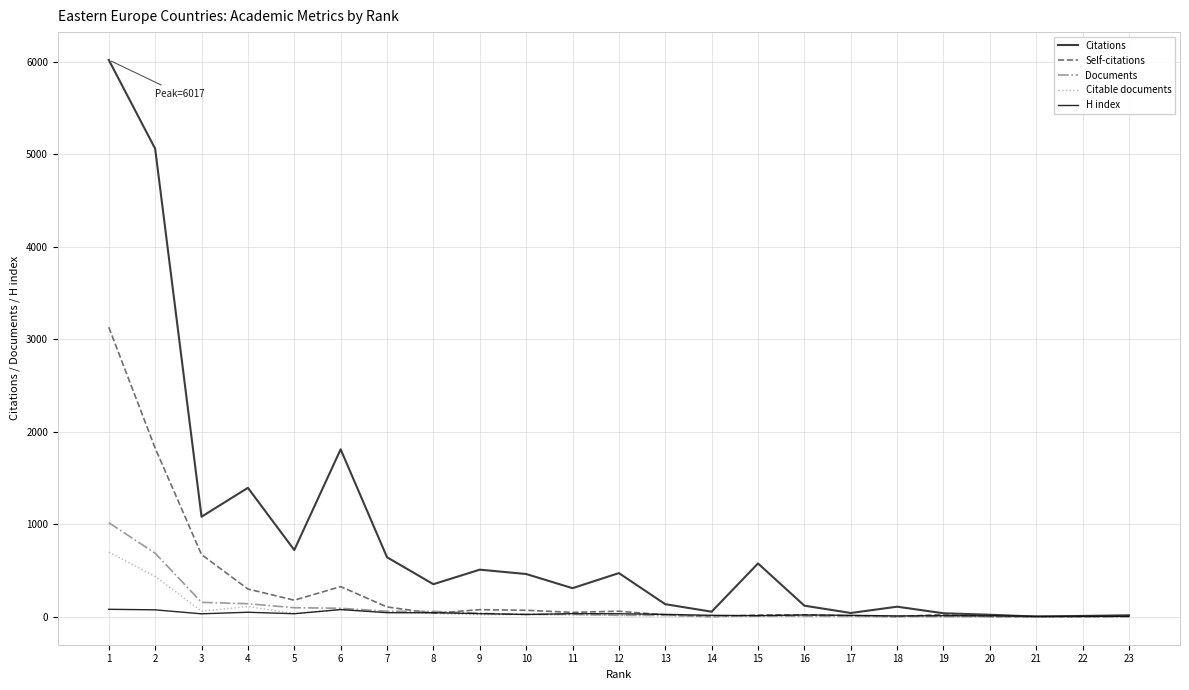

Is the value of Citations at 11 greater than the value of H index at 17?

Yes